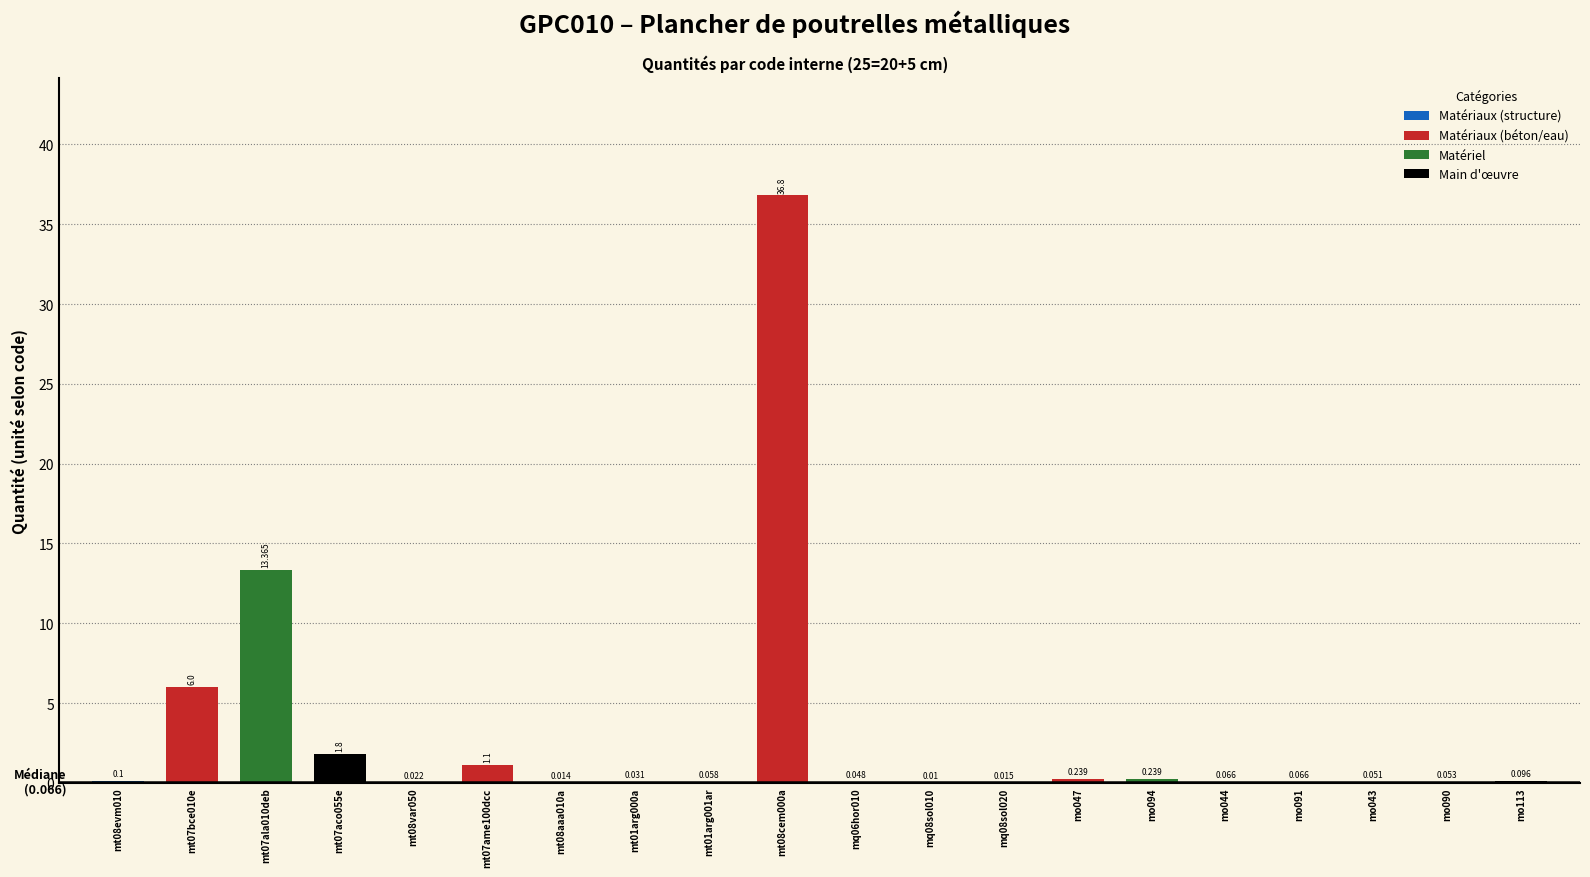

How many bars are there in total?

20